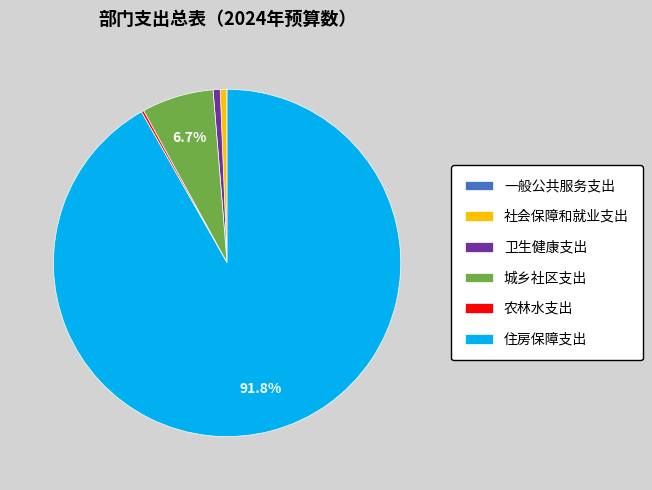

What is the ratio of the value at 城乡社区支出 to the value at 住房保障支出?

0.1